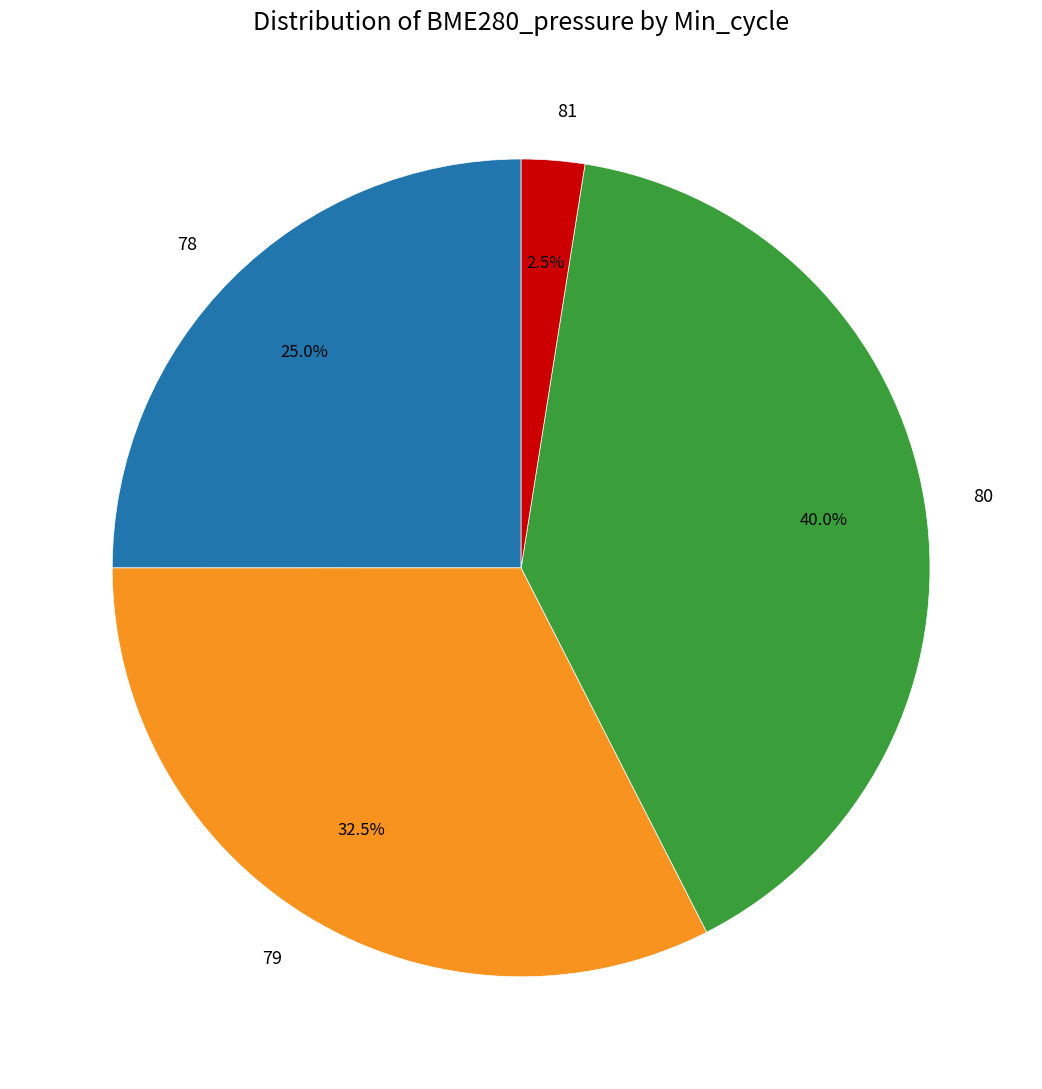

Is there any slice that represents more than half of the pie?

No